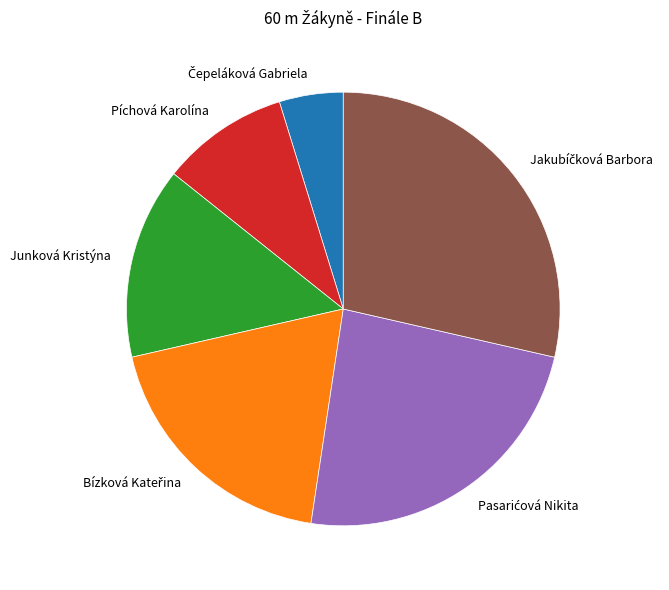

Is it true that Junková Kristýna is 14% of the pie?

True